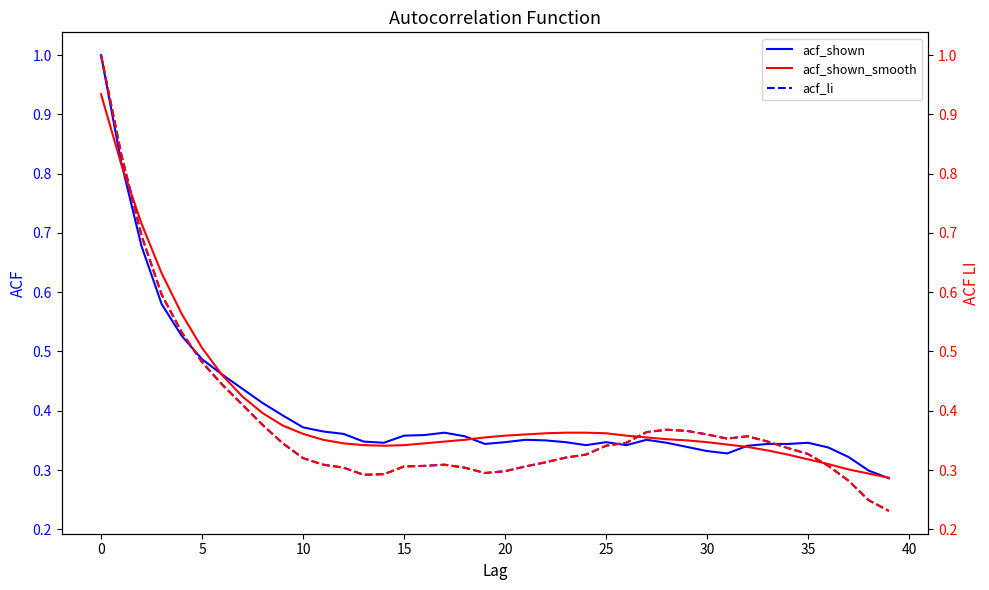

What is the sum of all acf_li (right) values?

15.3